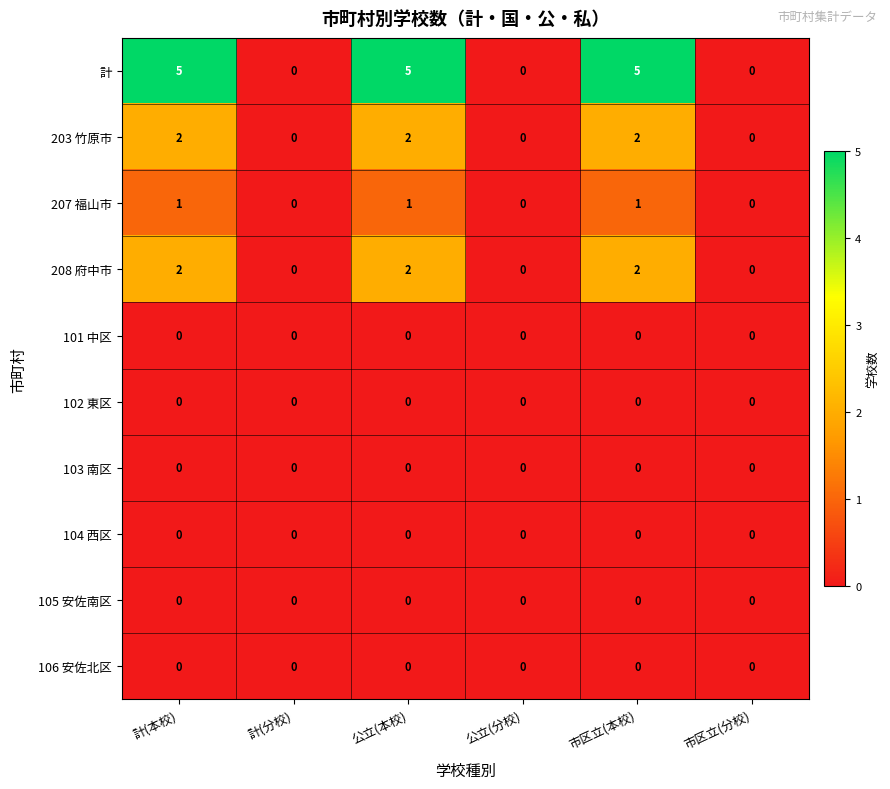

How many 203 竹原市 values are between 0 and 2?

6